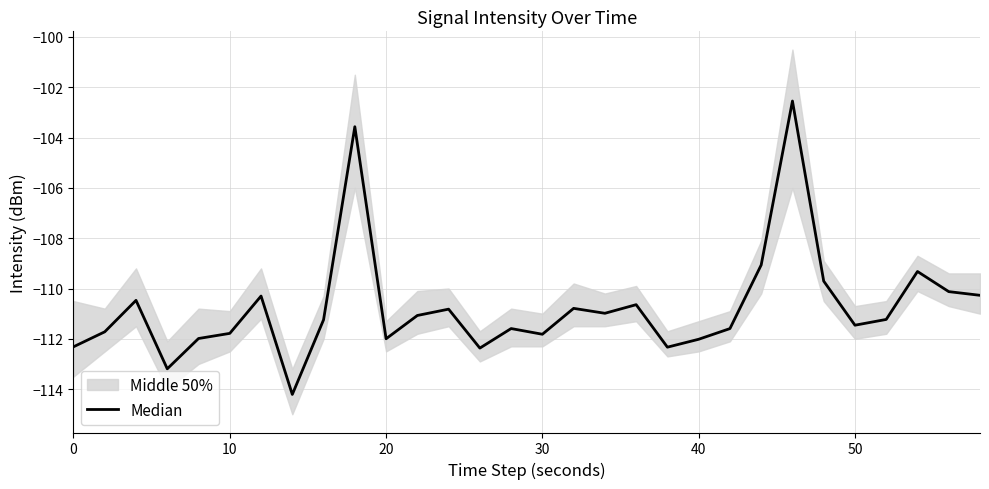

What is the greatest value displayed?

-102.5